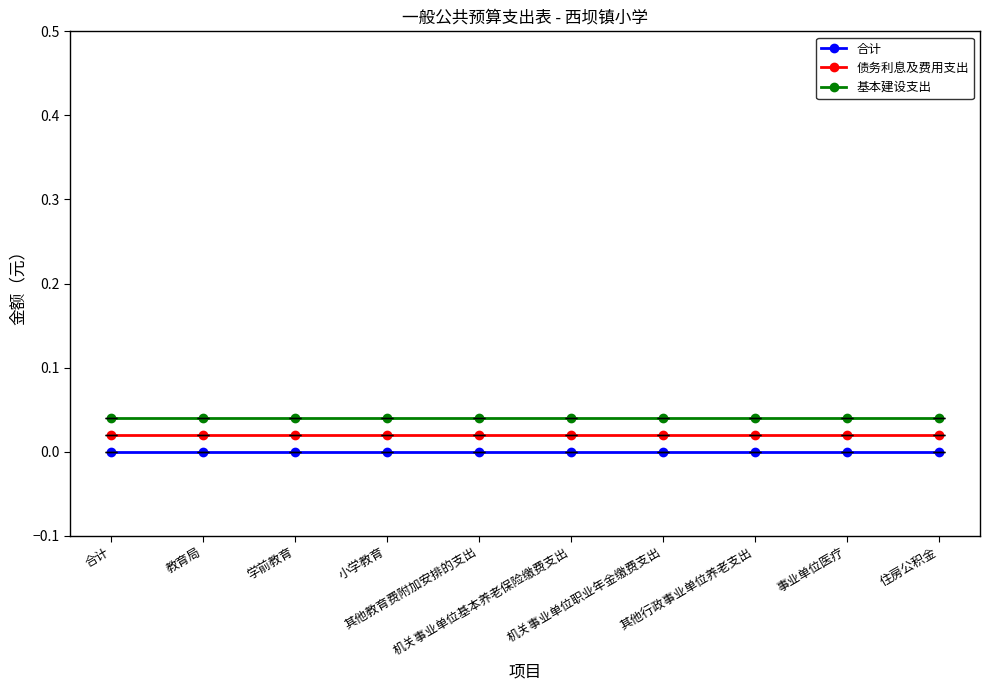

True or false: 基本建设支出 and 债务利息及费用支出 cross at least once.

False